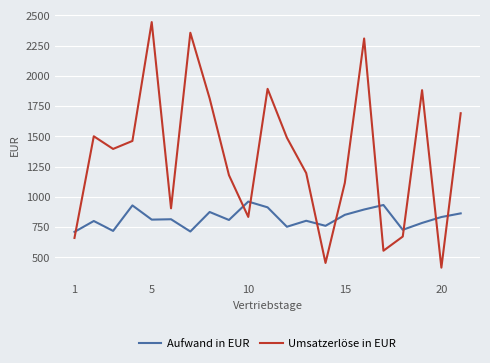

Which series has the largest range (max minus min)?

Umsatzerlöse in EUR